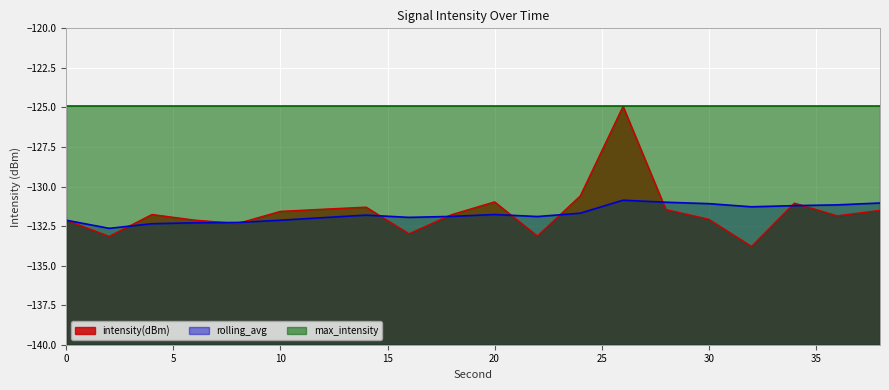

Rank the categories by rolling_avg value from highest to lowest.

26, 28, 38, 30, 36, 34, 32, 24, 20, 14, 18, 22, 16, 12, 10, 0, 8, 6, 4, 2